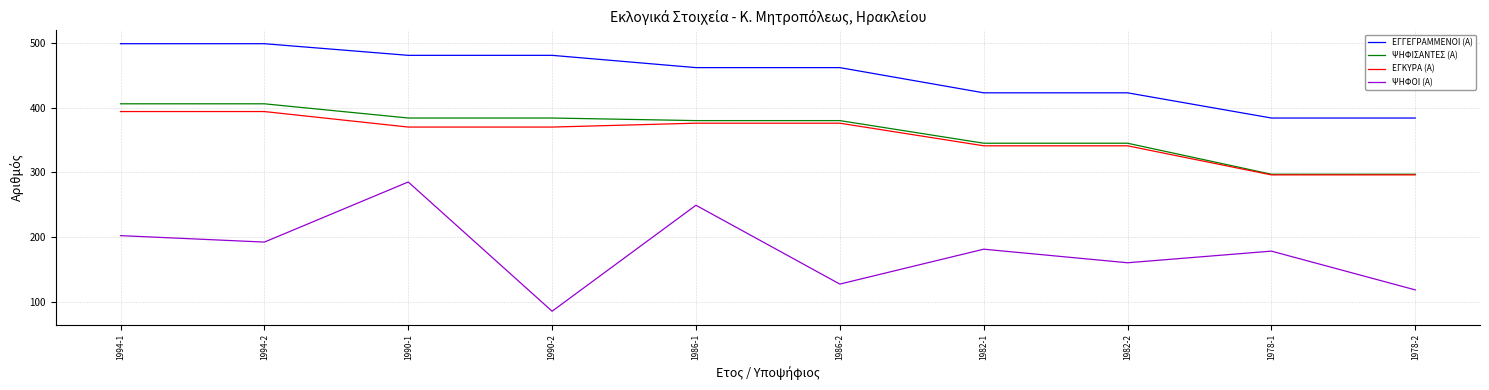

The value of ΕΓΓΕΓΡΑΜΜΕΝΟΙ (Α) at 1994-2 is 703. True or false?

False